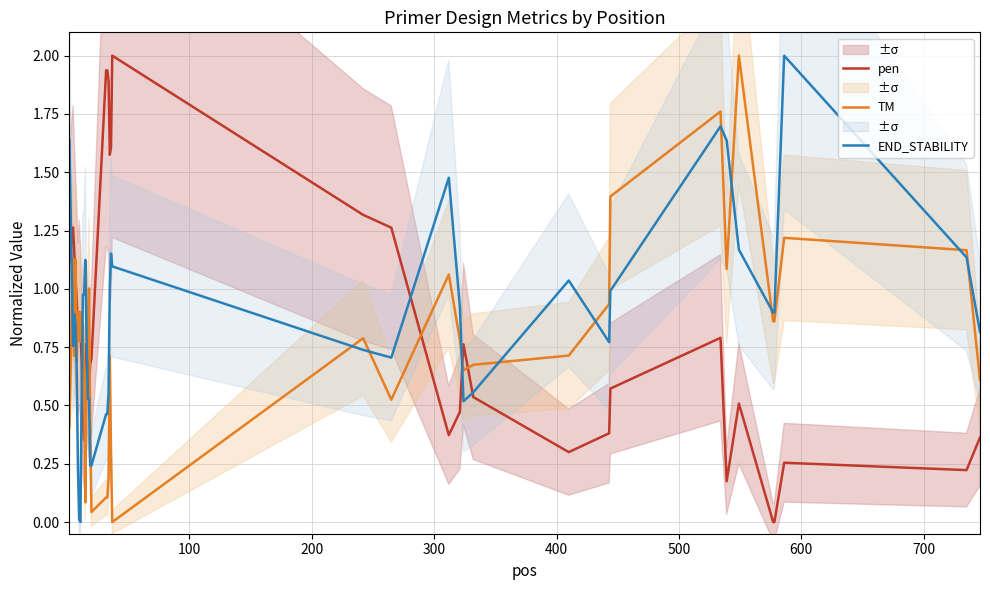

In TM, how many points are lower than both neighbors (excluding endpoints)?

10